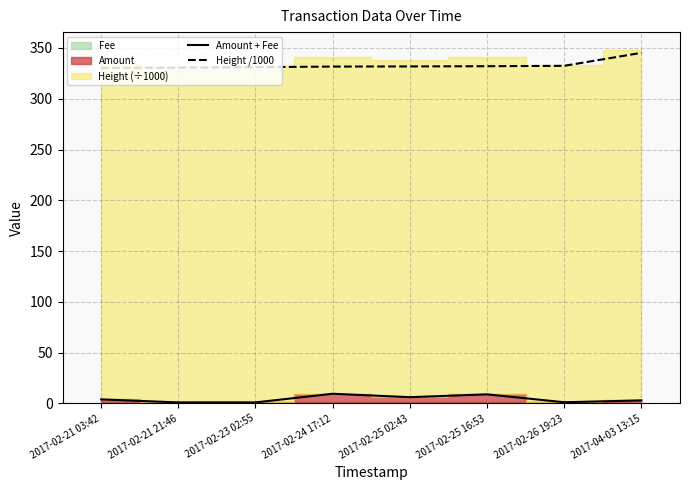

At how many categories does at least one series exceed 247?

8